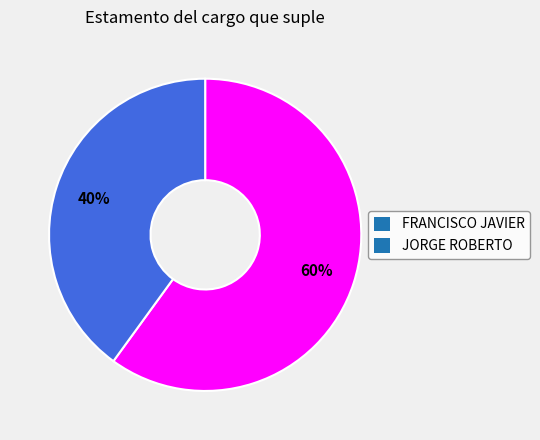

What is the largest slice in the pie chart?

FRANCISCO JAVIER